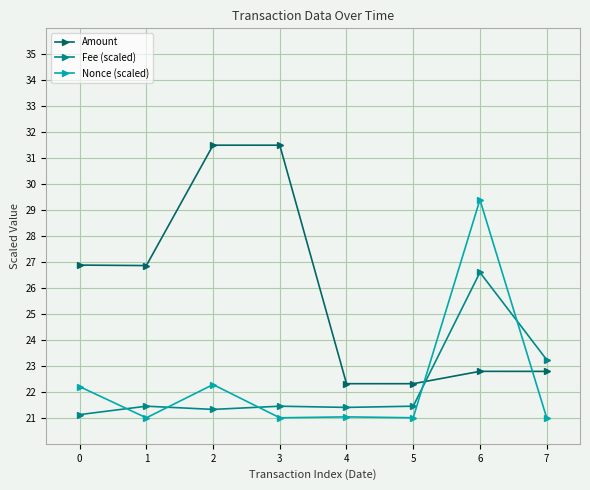

Where is the first local maximum for Nonce (scaled)?

2